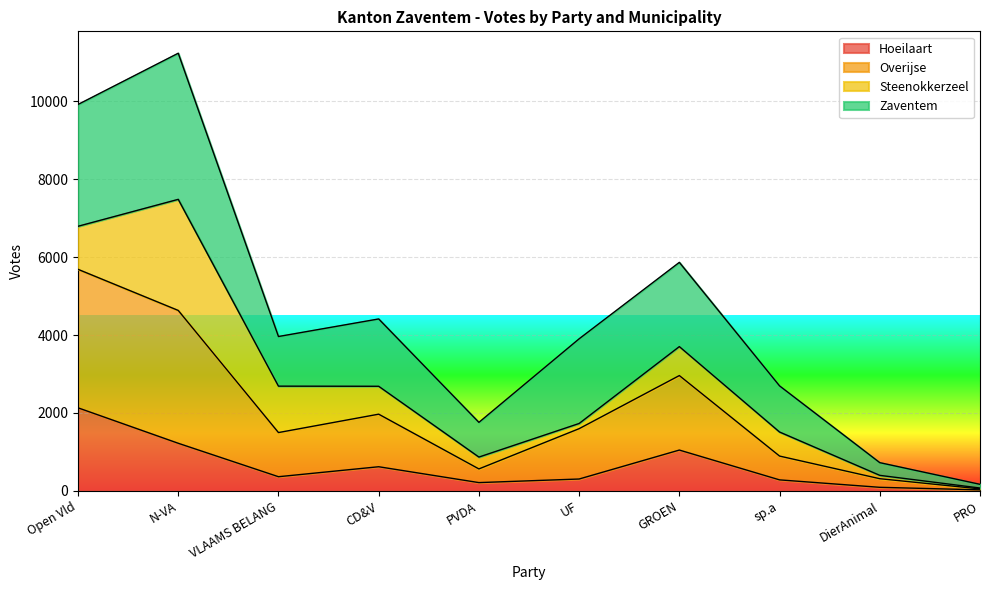

How many interior local peaks does the Overijse series have?

2